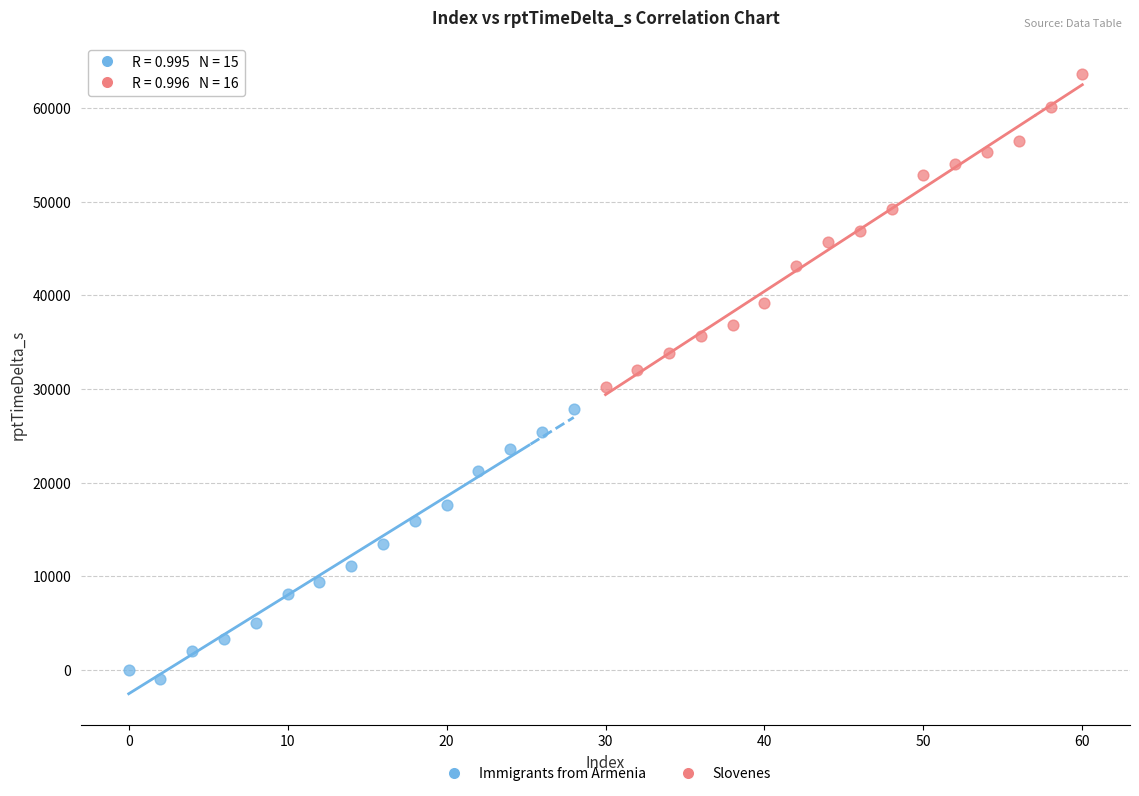

Which series has the widest spread of Y values?

Slovenes